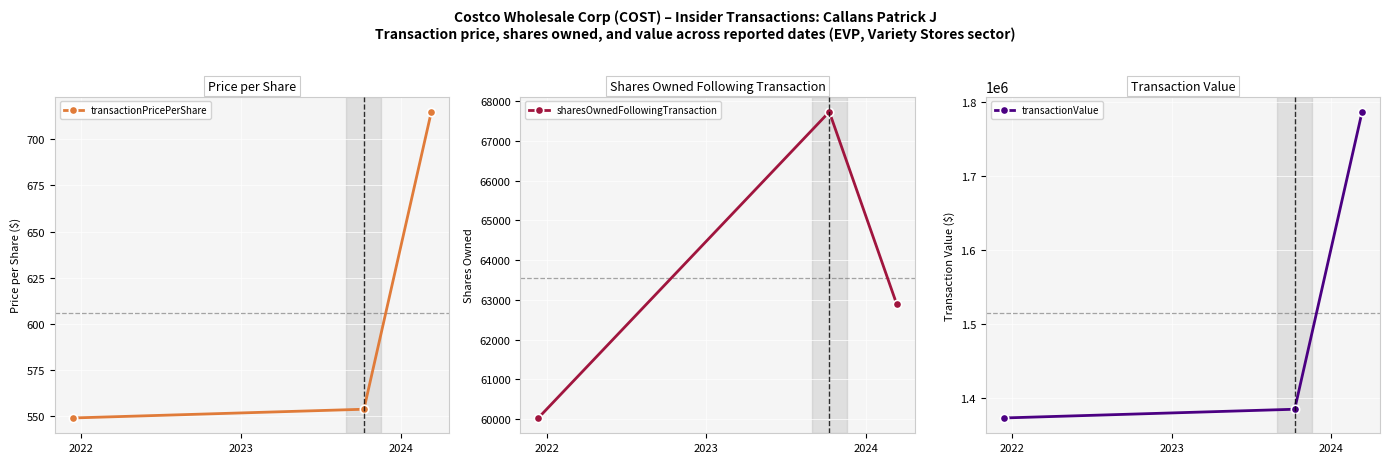

Reading left to right, what are all the values shown in this chart?

transactionPricePerShare: 549.0	553.8	714.9
sharesOwnedFollowingTransaction: 60031.0	67734.0	62895.0
transactionValue: 1372575.0	1384400.0	1787150.0